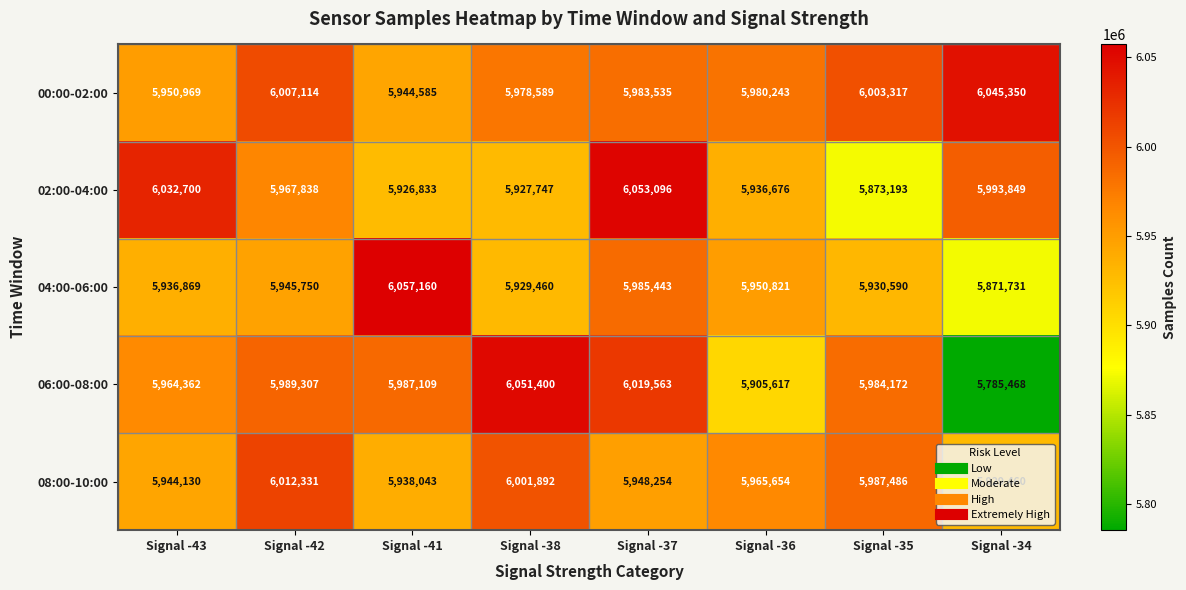

Which series has the widest spread of values?

06:00-08:00